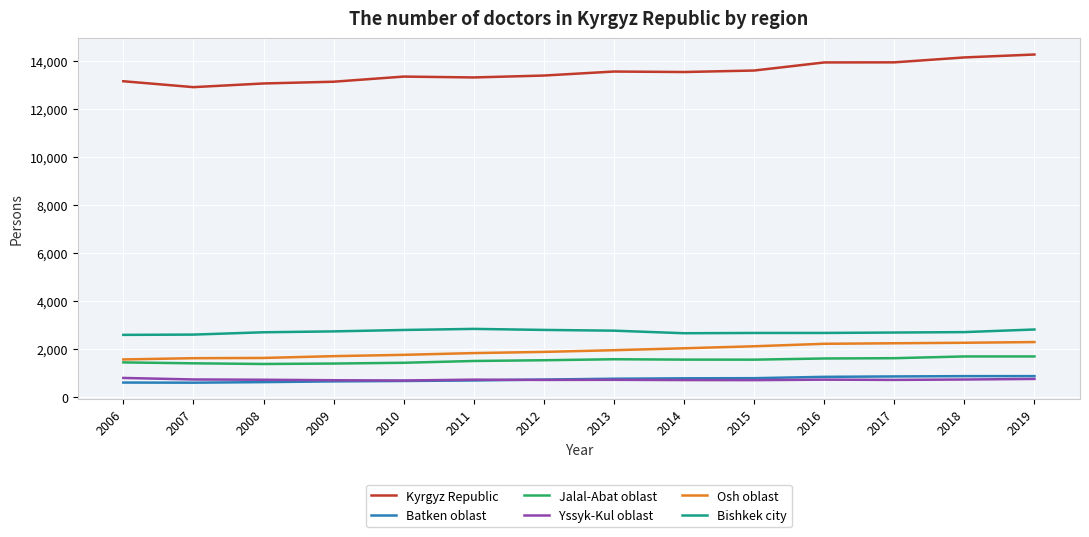

True or false: Osh oblast has a value of 1829 at 2011.

True